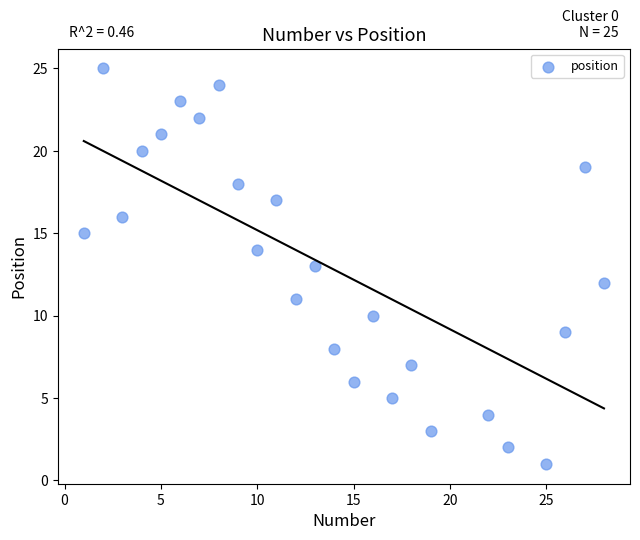

What is the range of Y values (max minus min)?

24